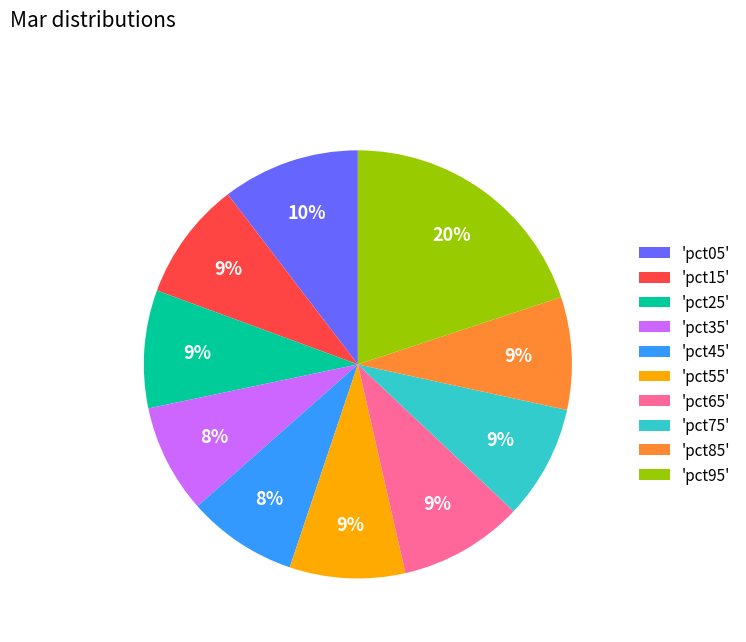

Does any single category account for the majority?

No